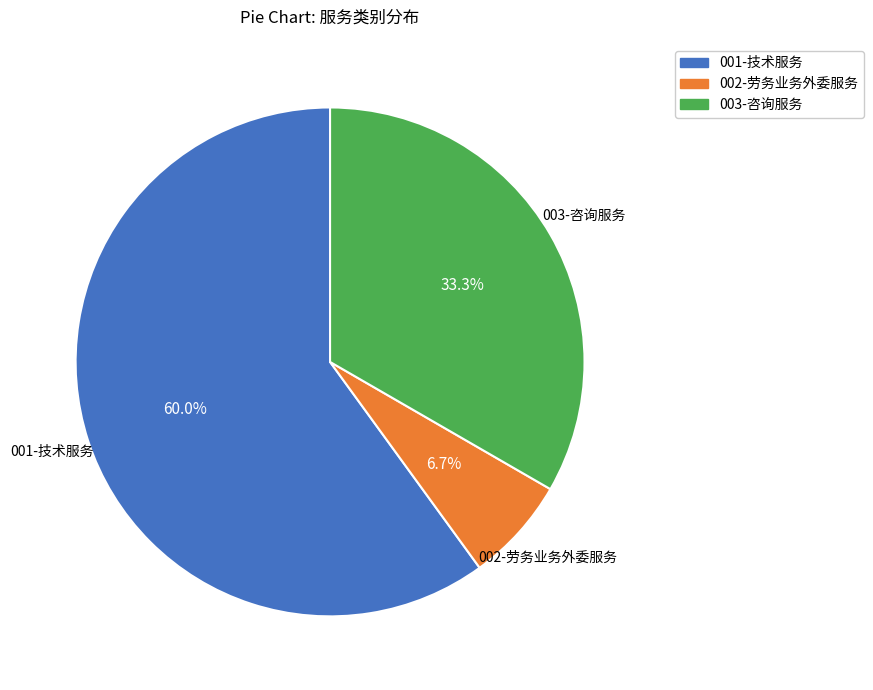

How many slices are in this pie chart?

3